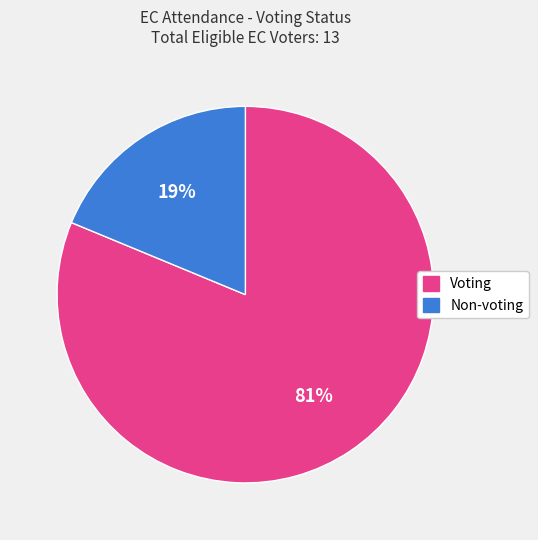

To the nearest percent, what is the combined percentage of Voting and Non-voting?

100%